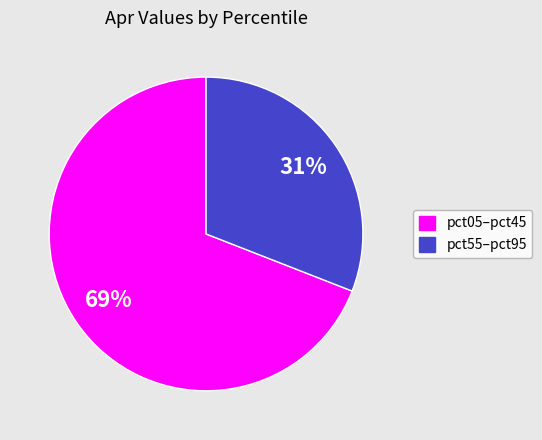

To the nearest percent, what is the difference between the largest and smallest slice percentages?

38%